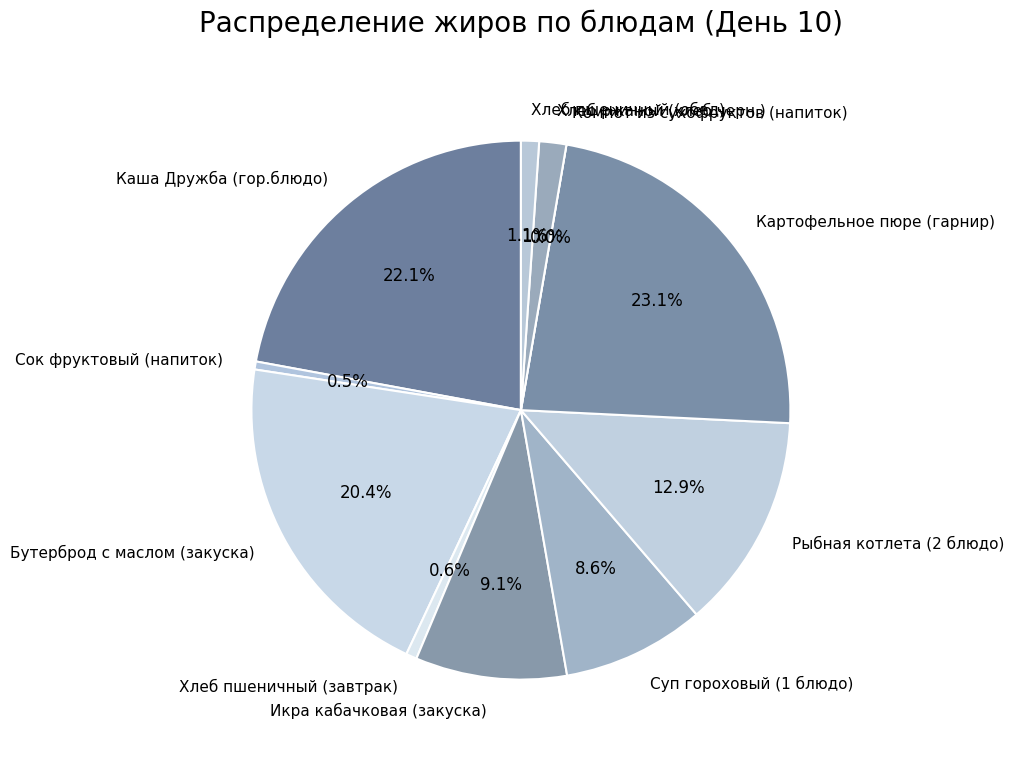

Is there any slice that represents more than half of the pie?

No